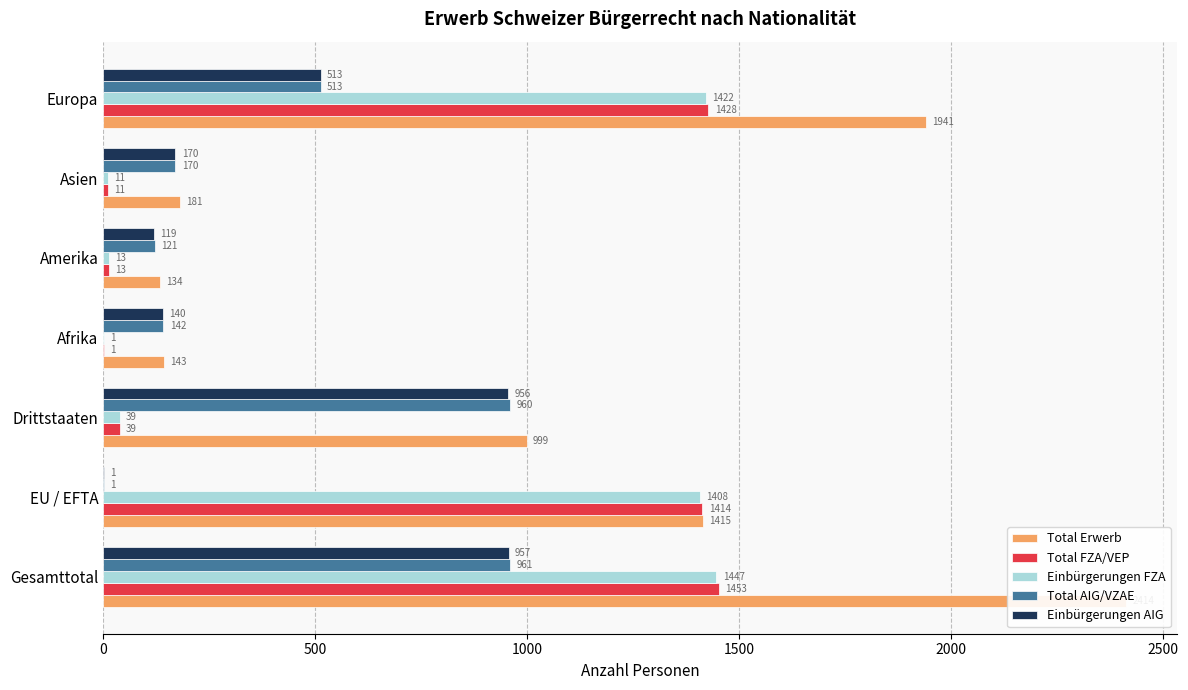

Which series has the largest total across all categories?

Total Erwerb